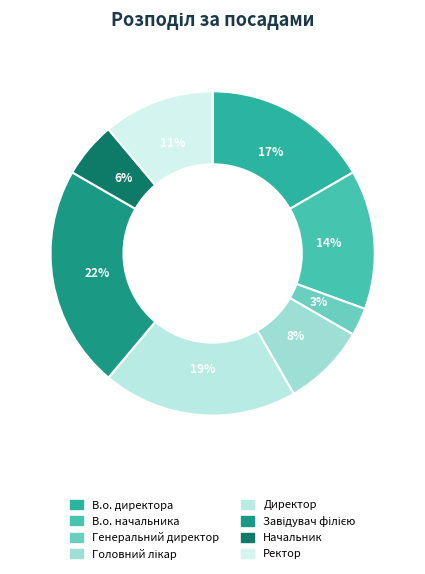

How many slices are in this pie chart?

8